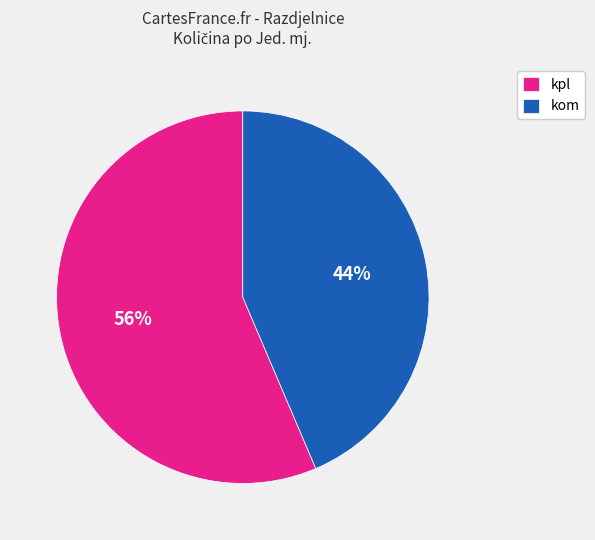

To the nearest percent, what is the average slice percentage?

50%